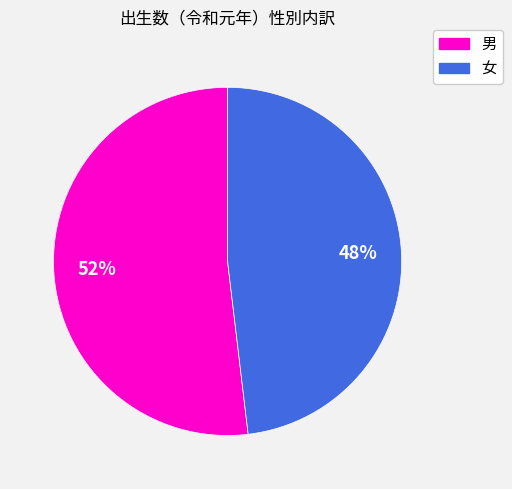

To the nearest percent, what is the difference between the largest and smallest slice percentages?

4%